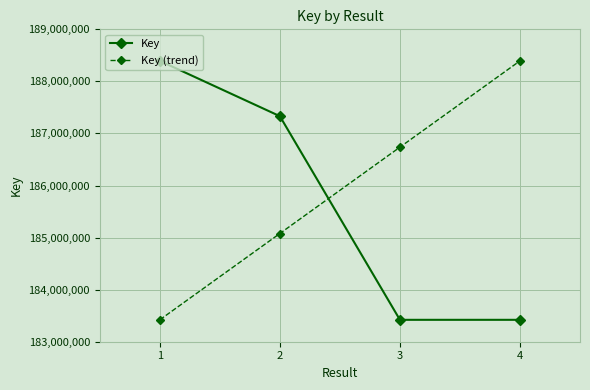

What is the difference between the maximum and minimum values in the Key (trend) series?

4973871